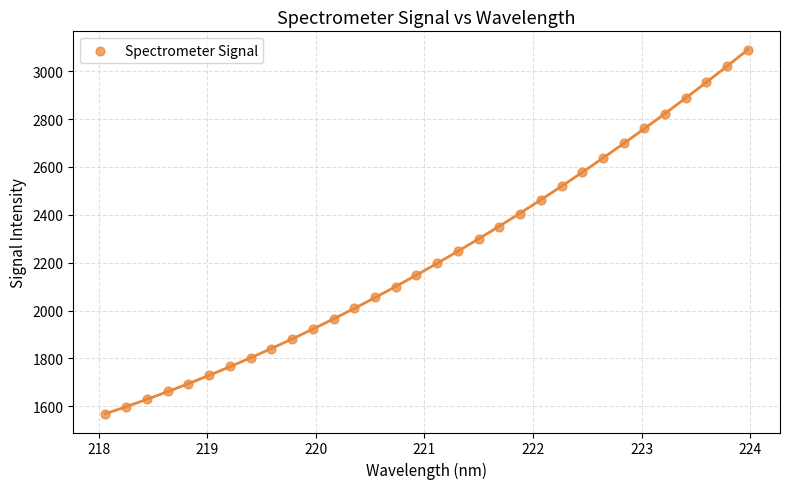

What is the range of Y values (max minus min)?

1523.8